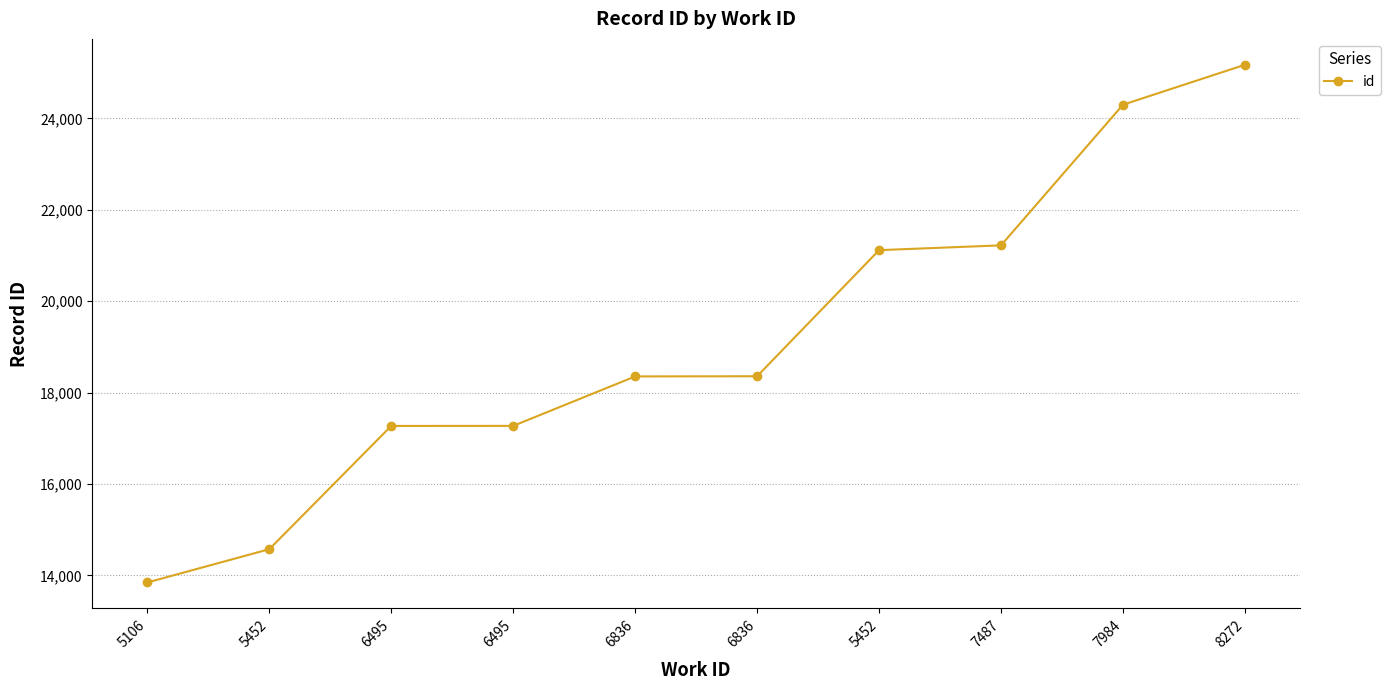

What is the difference between the second highest and minimum values?

10453